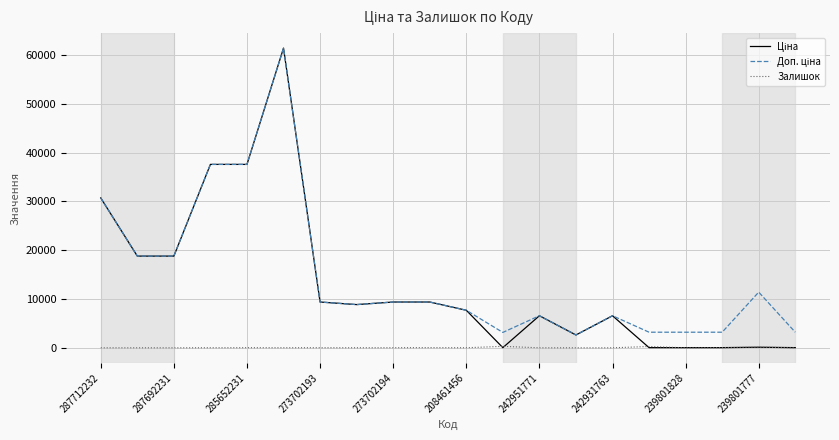

Does the chart have visible grid lines?

Yes